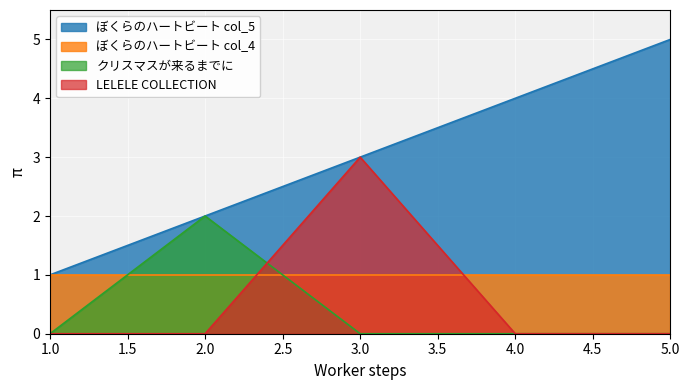

Between 3.0 and 5.0, which series saw the biggest shift?

LELELE COLLECTION